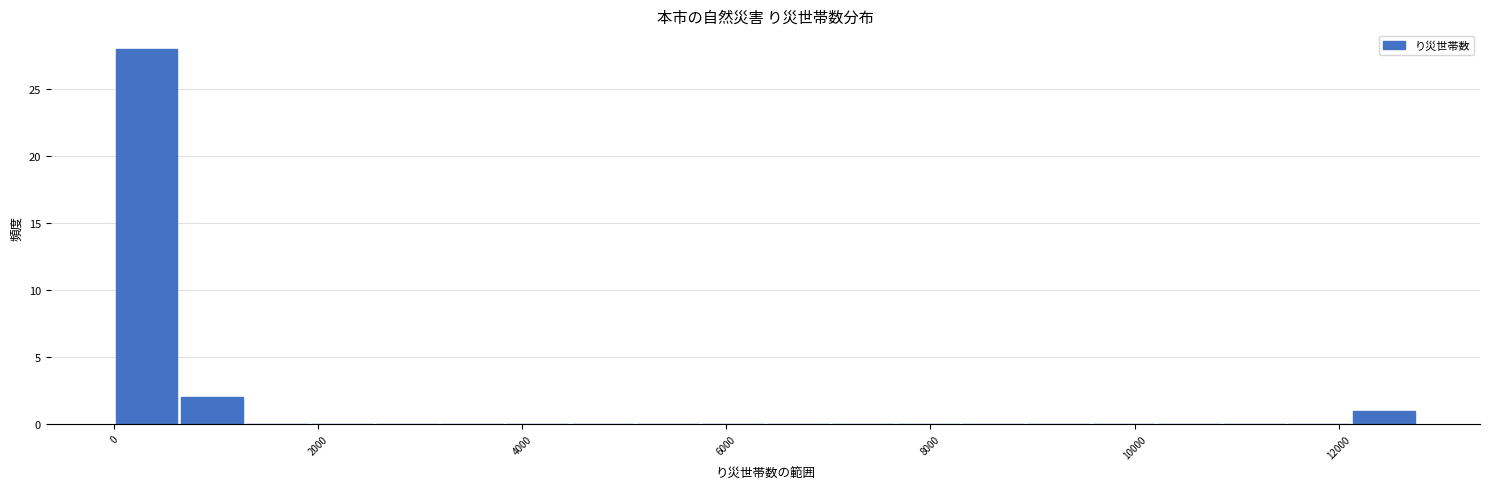

Read against the x-axis, roughly where is the centre of the tallest bar?

400